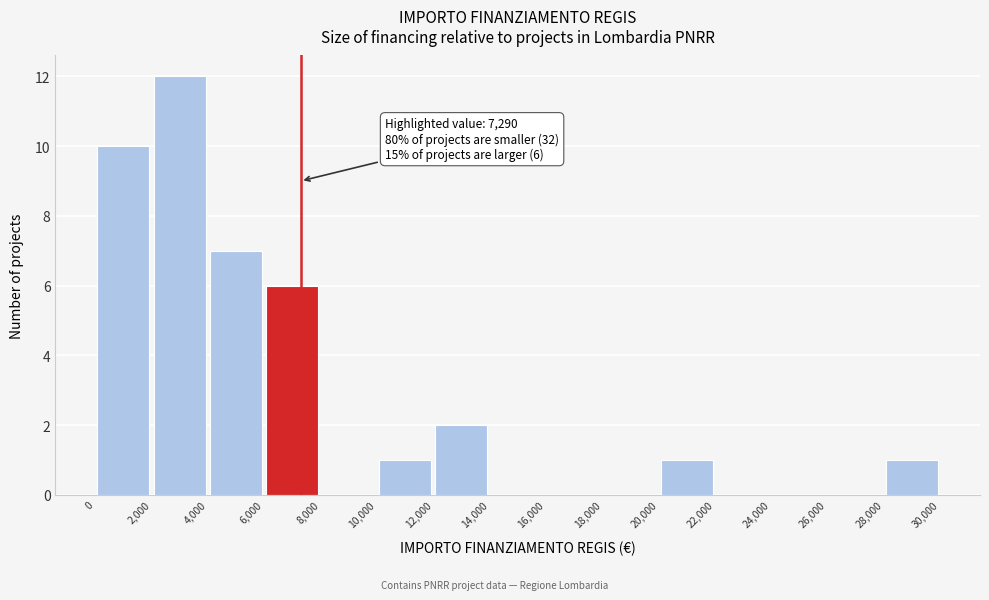

Which range on the x-axis has the tallest bar?

2,000 to 4,000